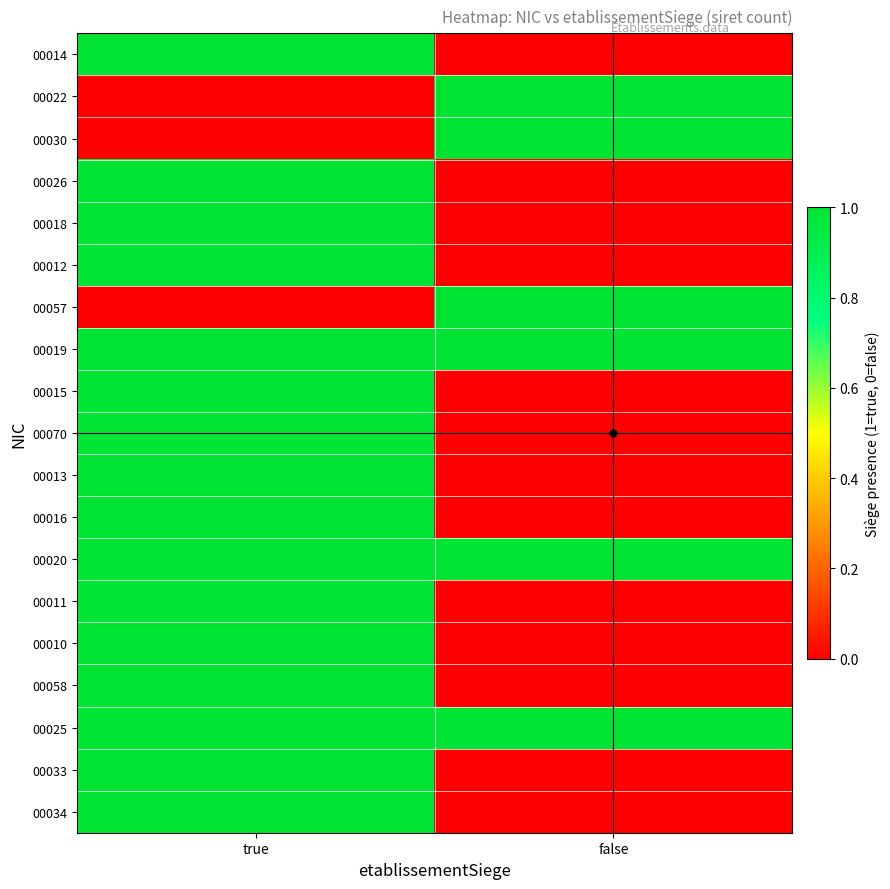

Reading right to left, transcribe all the data shown in this chart.

00014: false=0	true=1
00022: false=1	true=0
00030: false=1	true=0
00026: false=0	true=1
00018: false=0	true=1
00012: false=0	true=1
00057: false=1	true=0
00019: false=1	true=1
00015: false=0	true=1
00070: false=0	true=1
00013: false=0	true=1
00016: false=0	true=1
00020: false=1	true=1
00011: false=0	true=1
00010: false=0	true=1
00058: false=0	true=1
00025: false=1	true=1
00033: false=0	true=1
00034: false=0	true=1